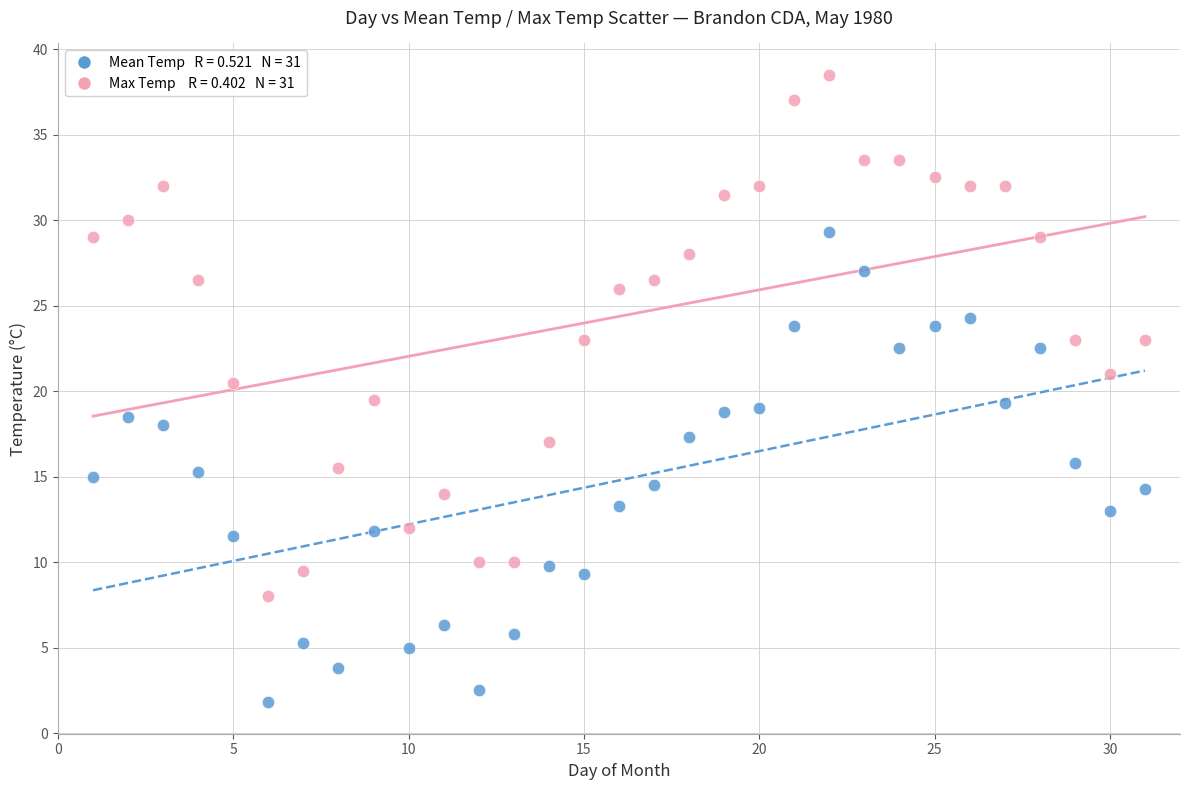

Across all data points, what is the range of Y values (max minus min)?

36.7